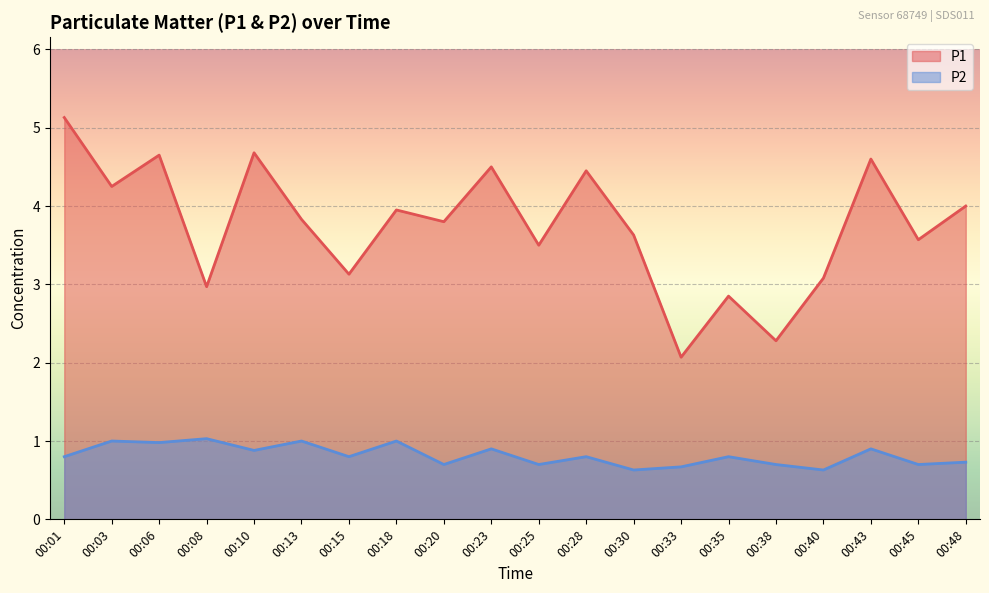

Is it true that P2 equals 1.0 at 00:30?

False